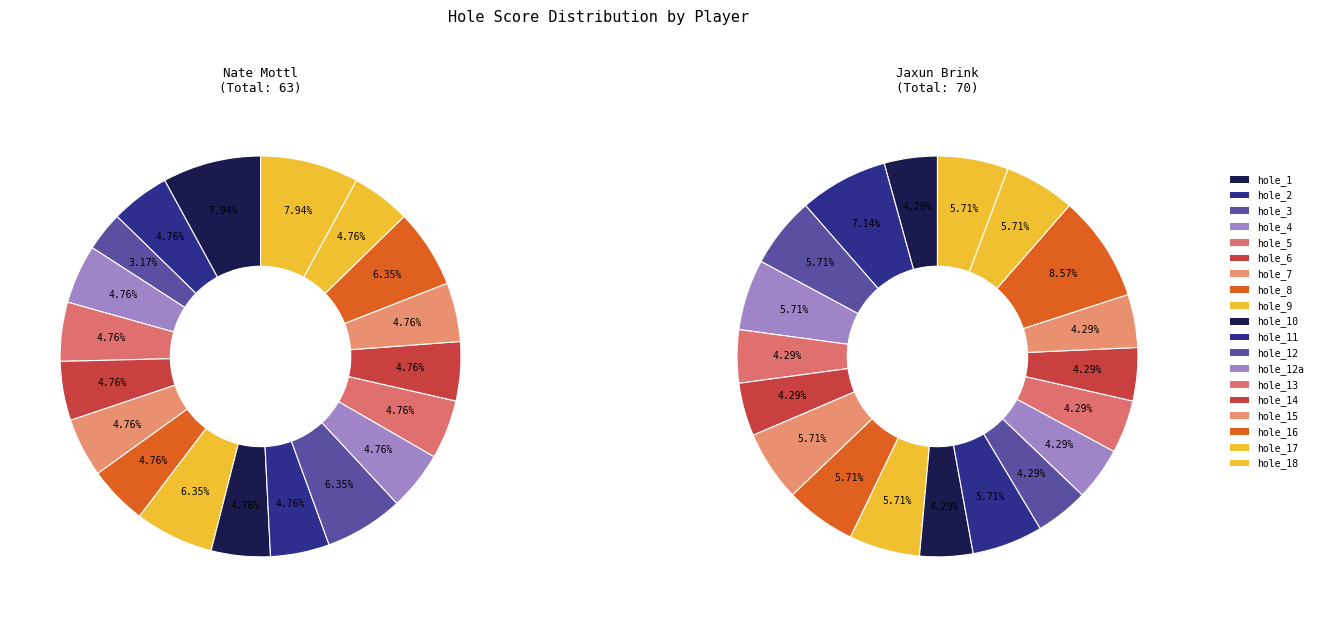

True or false: hole_13 accounts for 5% of the total.

True